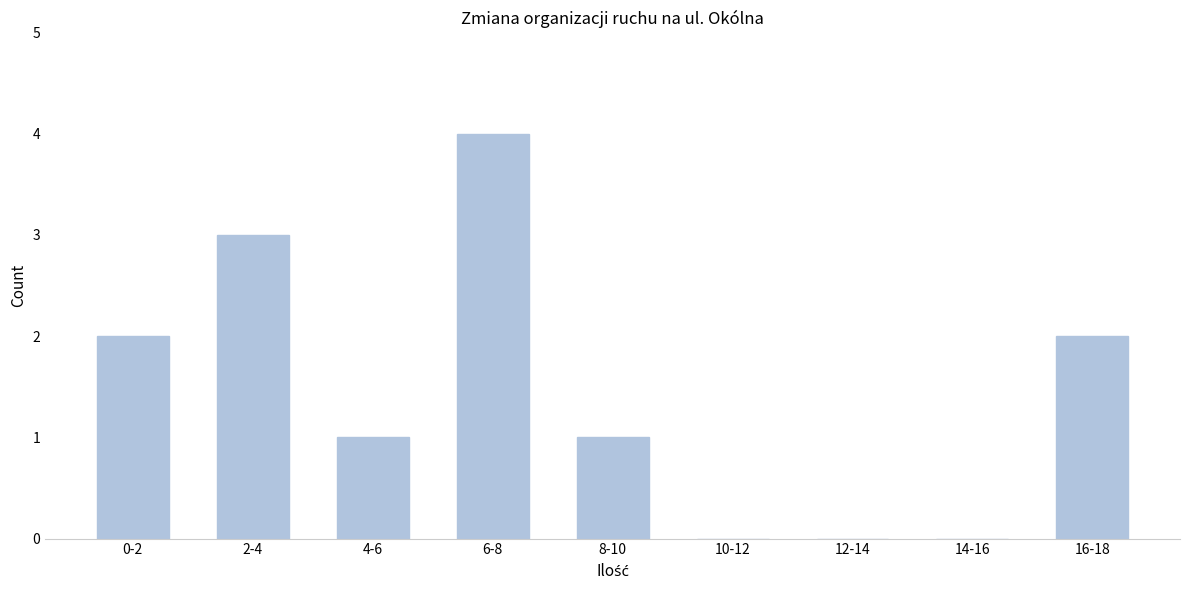

Reading right to left, transcribe all the data shown in this chart.

16-18=2	14-16=0	12-14=0	10-12=0	8-10=1	6-8=4	4-6=1	2-4=3	0-2=2